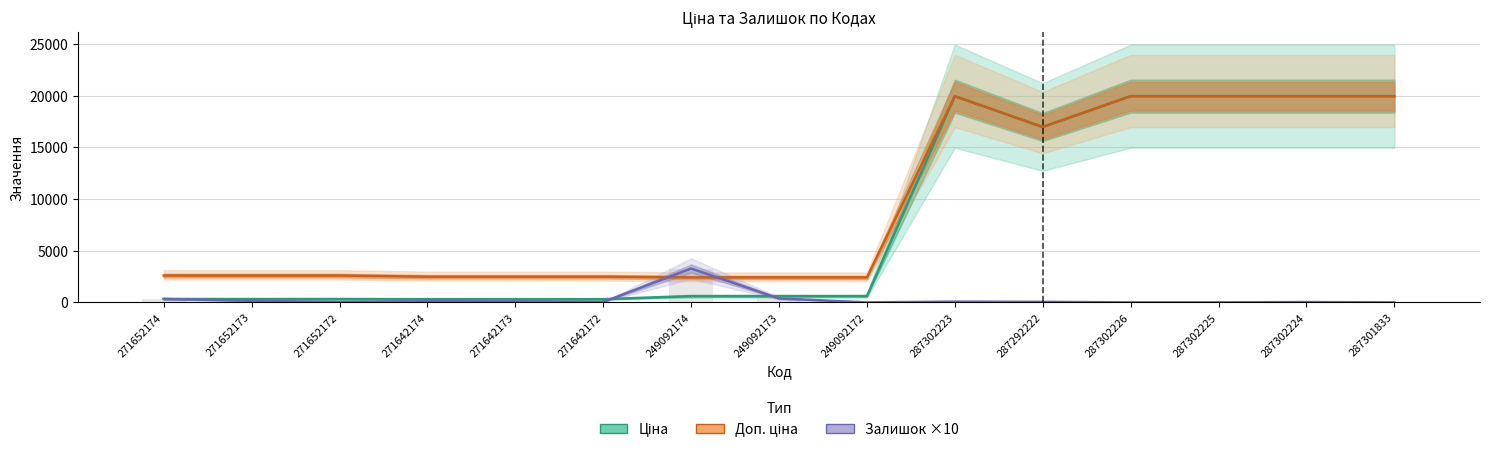

Where does the Залишок ×10 series first go above 50?

271652174